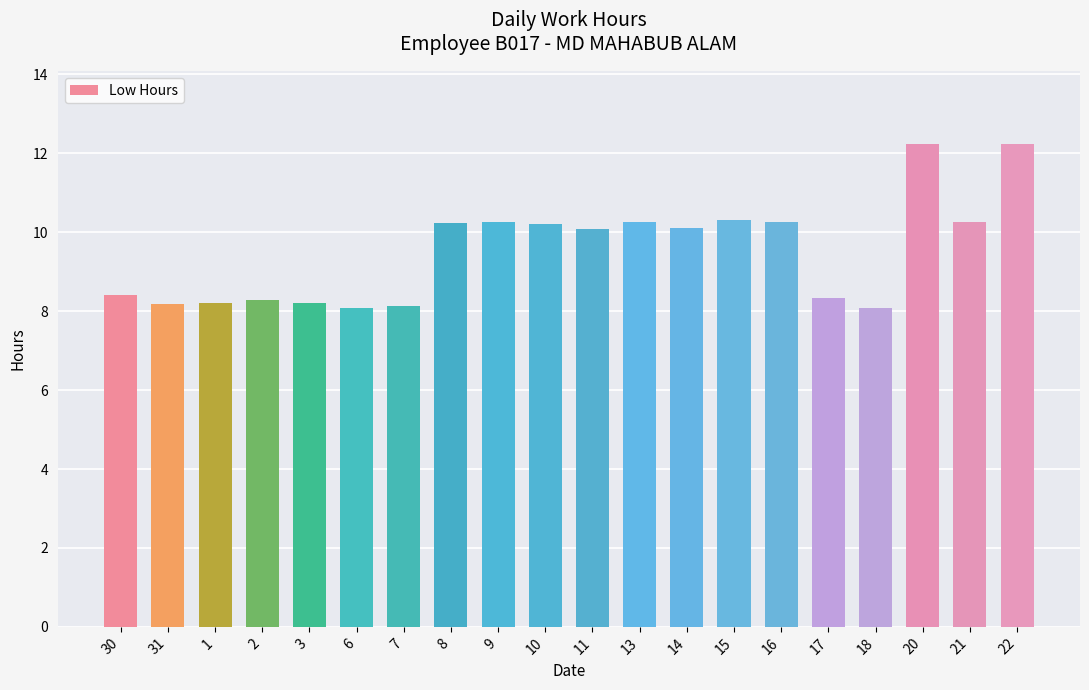

What is the smallest value displayed?

8.1